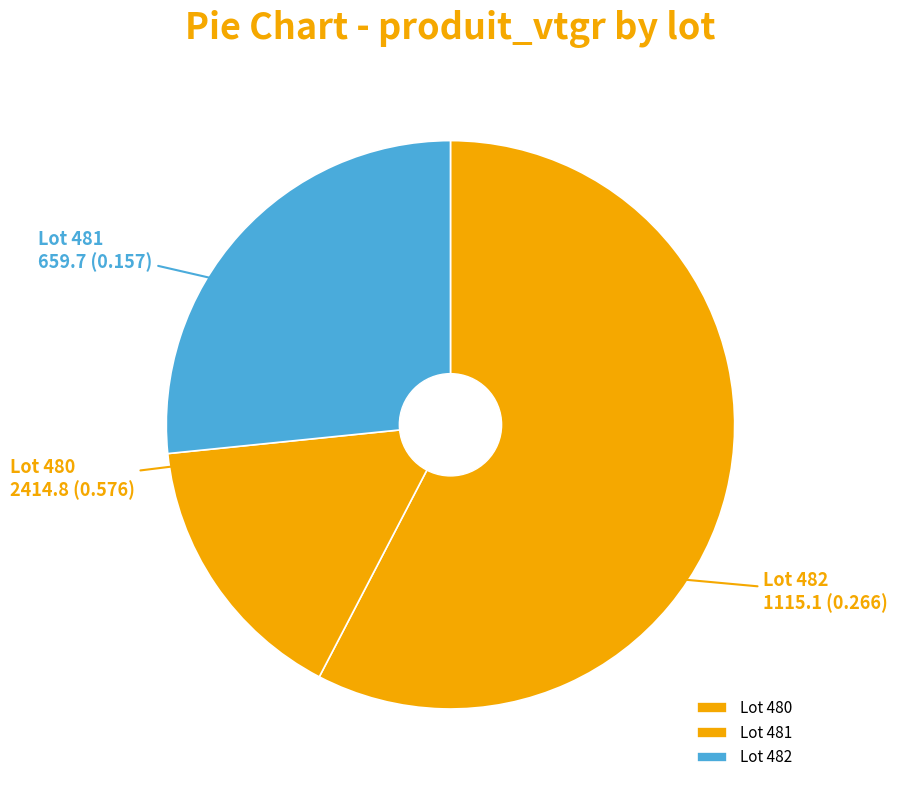

Combined, do Lot 481 and Lot 482 account for over 50%?

No